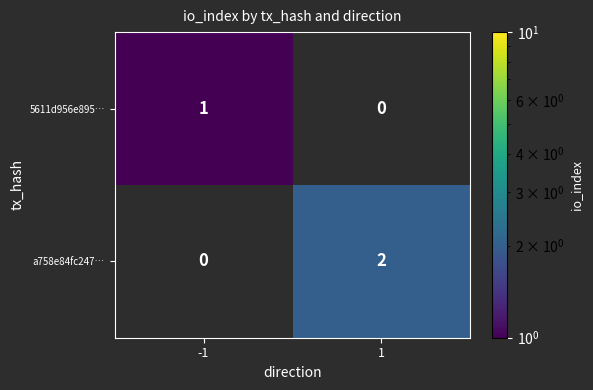

Is it true that a758e84fc247… equals 2 at 1?

True